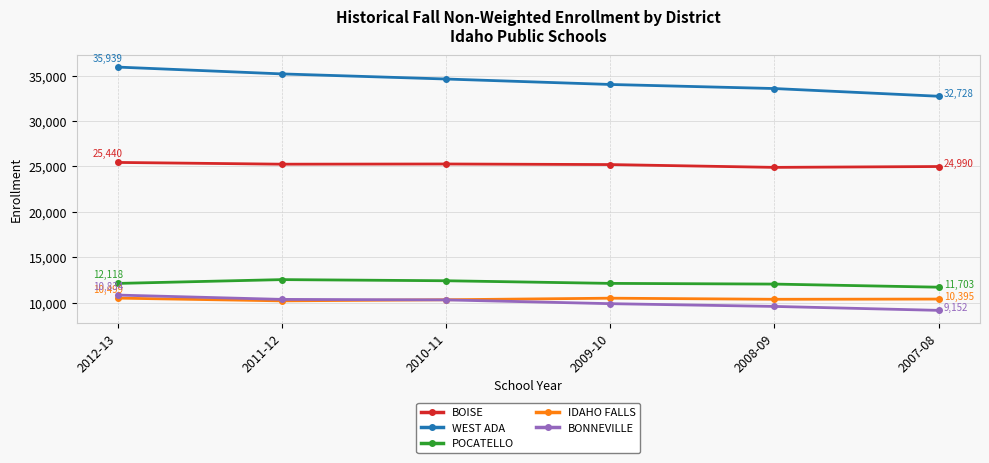

Where does the IDAHO FALLS series first go above 10395?

2012-13